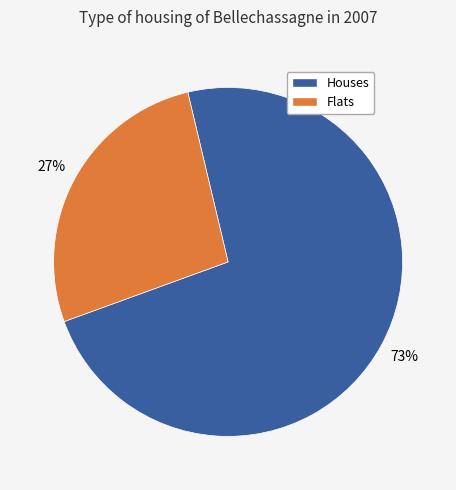

To the nearest percent, what is the difference between the largest and smallest slice percentages?

46%